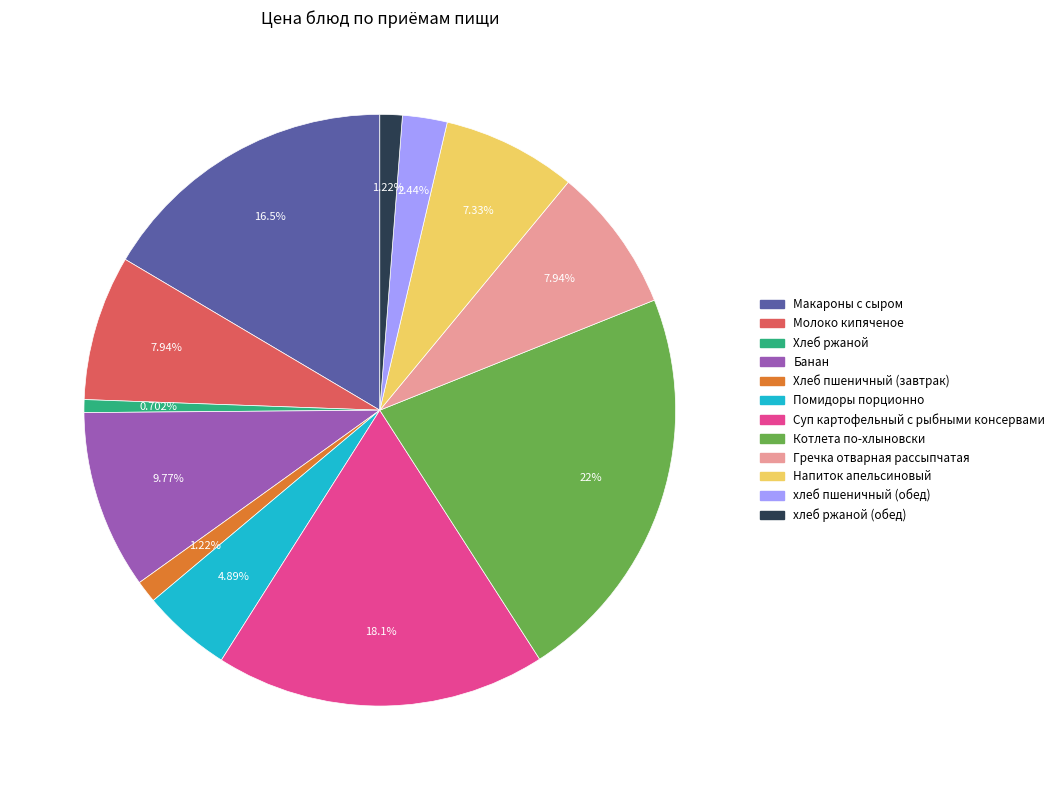

Between Гречка отварная рассыпчатая and Суп картофельный с рыбными консервами, which is larger?

Суп картофельный с рыбными консервами